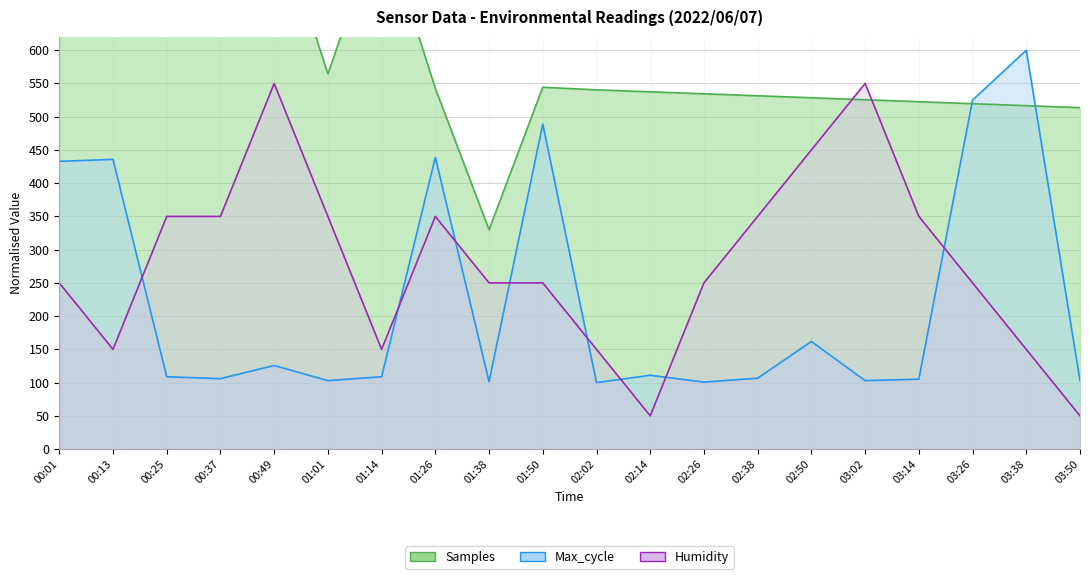

Where do Humidity and Samples first cross each other?

02:50 and 03:02